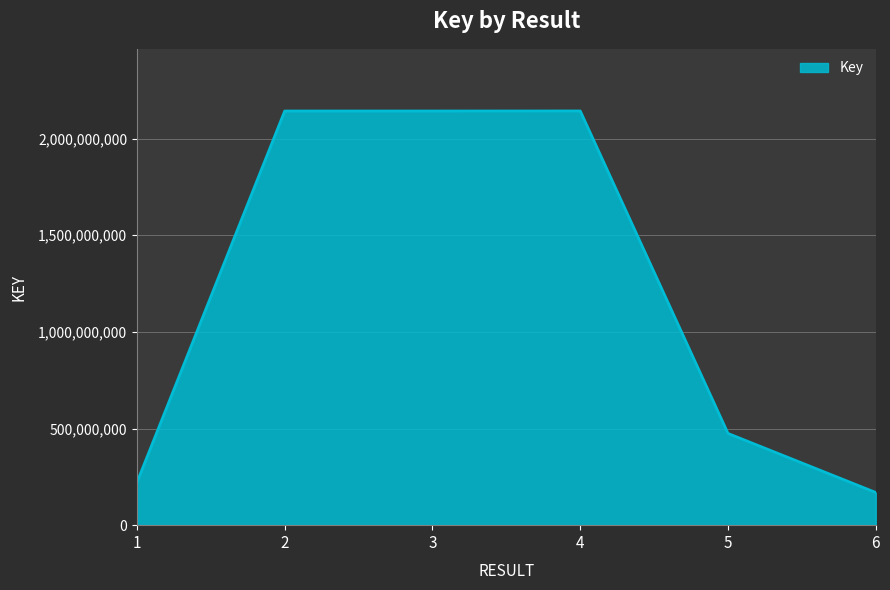

What is the approximate value at 5, to the nearest 50?

474460300